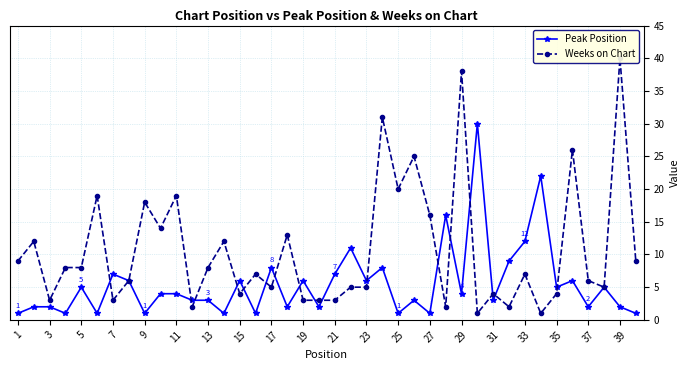

Reading left to right, what are all the values shown in this chart?

Peak Position: 1	2	2	1	5	1	7	6	1	4	4	3	3	1	6	1	8	2	6	2	7	11	6	8	1	3	1	16	4	30	3	9	12	22	5	6	2	5	2	1
Weeks on Chart: 9	12	3	8	8	19	3	6	18	14	19	2	8	12	4	7	5	13	3	3	3	5	5	31	20	25	16	2	38	1	4	2	7	1	4	26	6	5	40	9